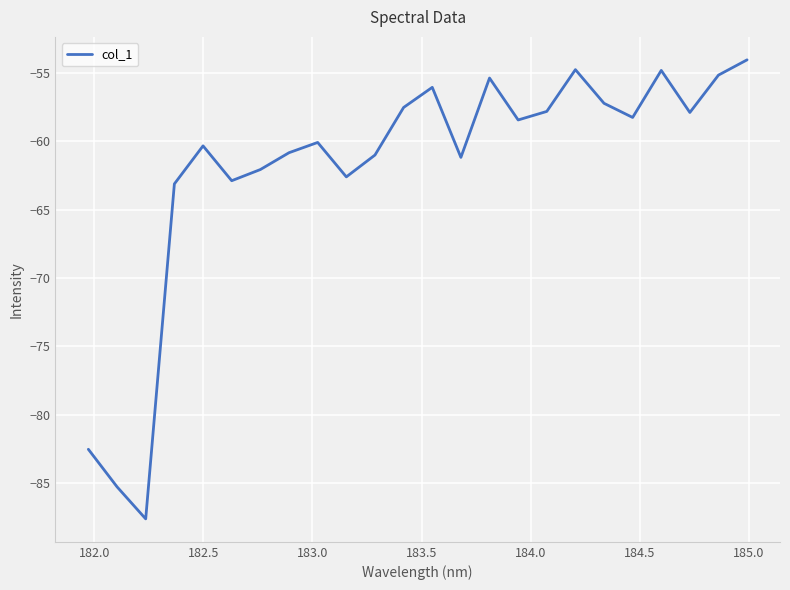

Does the chart display data point markers on the line(s)?

No